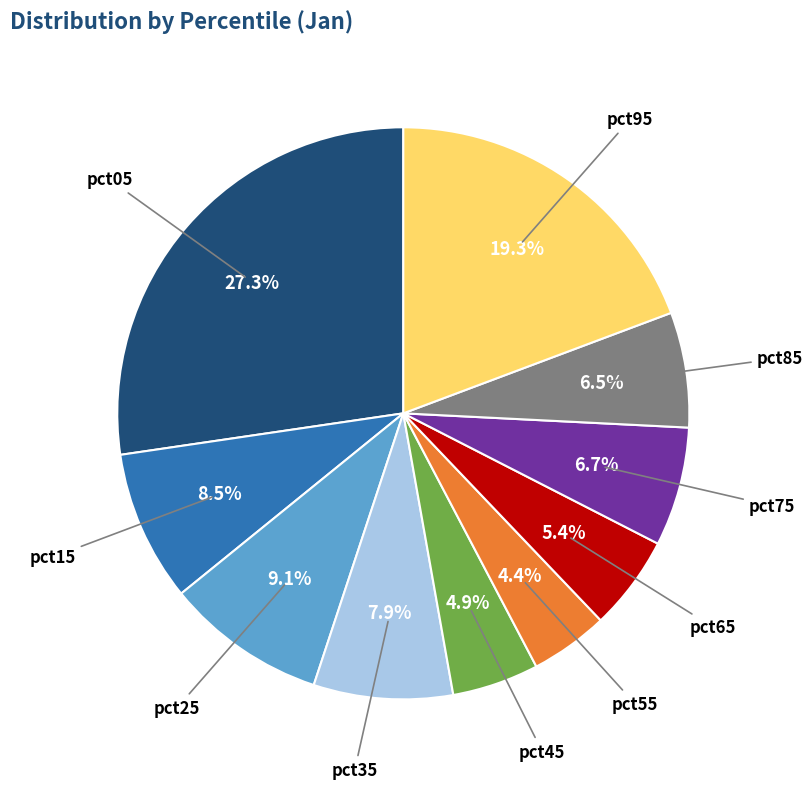

Does any single category account for the majority?

No